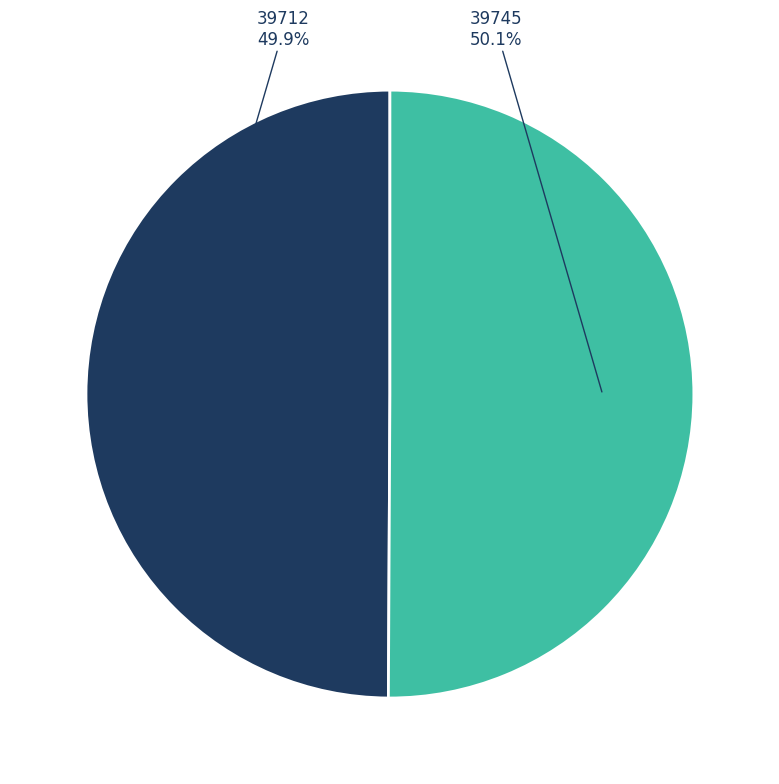

Is there a majority slice in this chart?

Yes